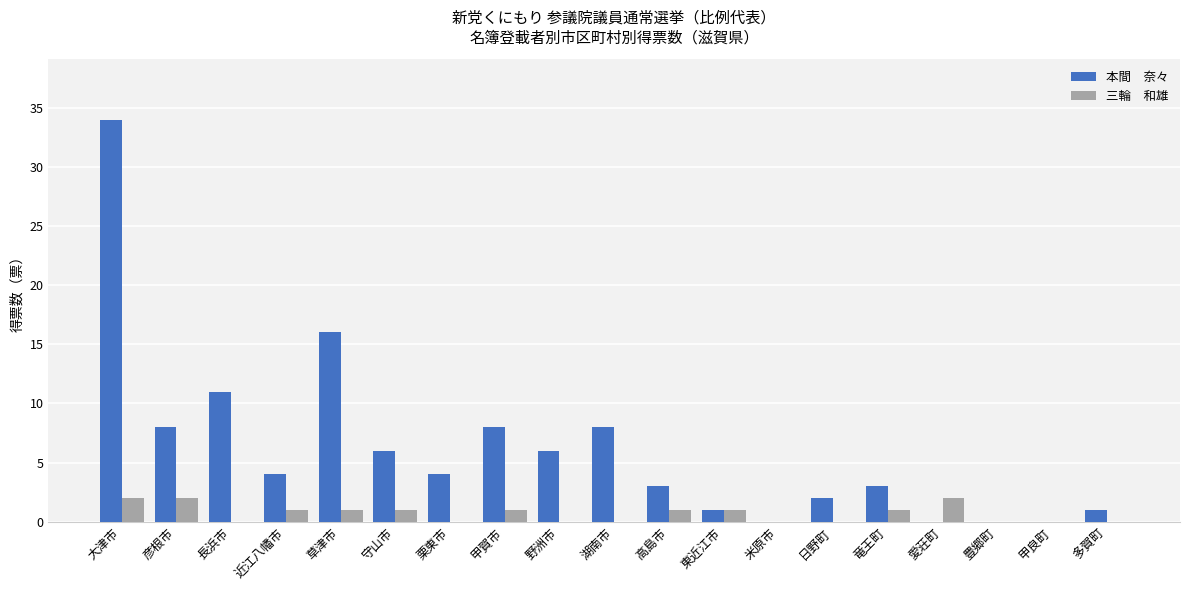

What is the greatest value displayed?

34